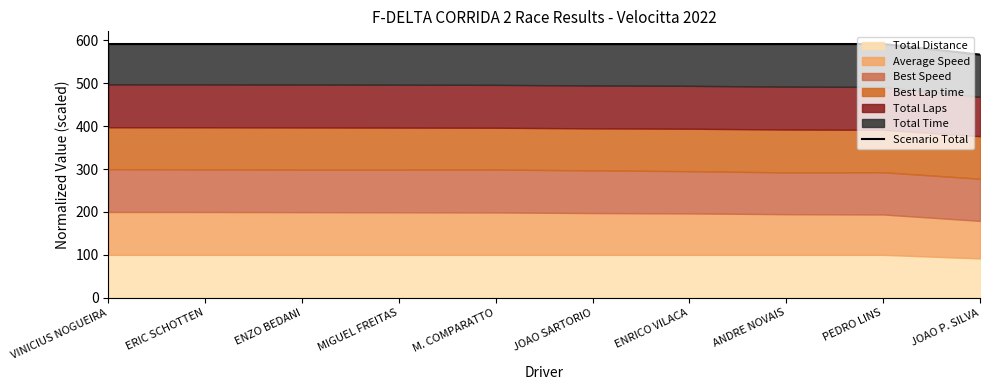

Between MIGUEL FREITAS and JOAO P. SILVA, which is larger?

MIGUEL FREITAS